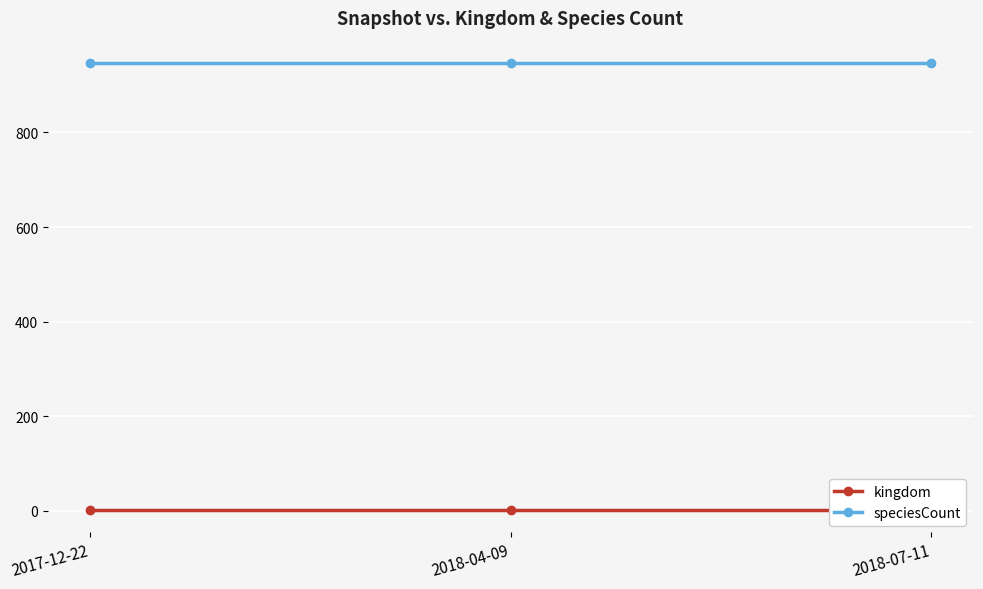

The value of speciesCount at 2017-12-22 is 947. True or false?

True